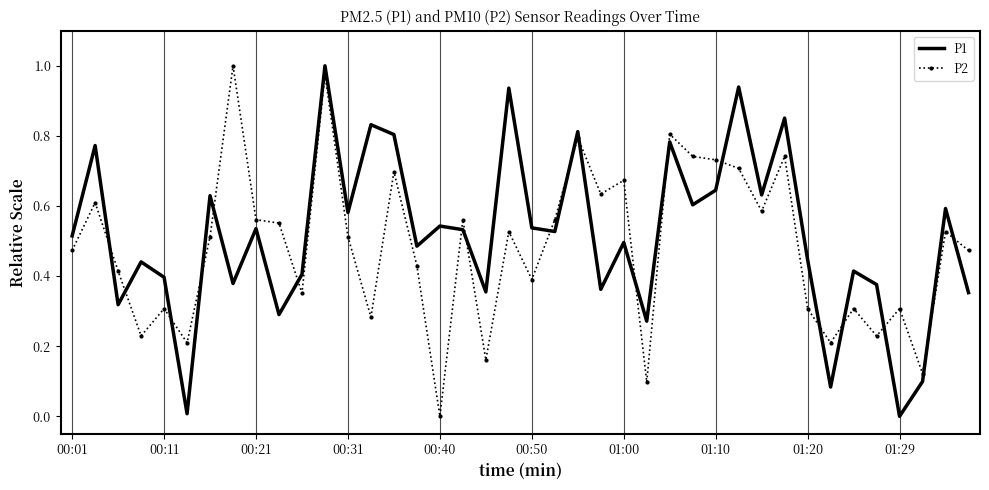

Which series ends up on top after the final intersection of P1 and P2?

P2